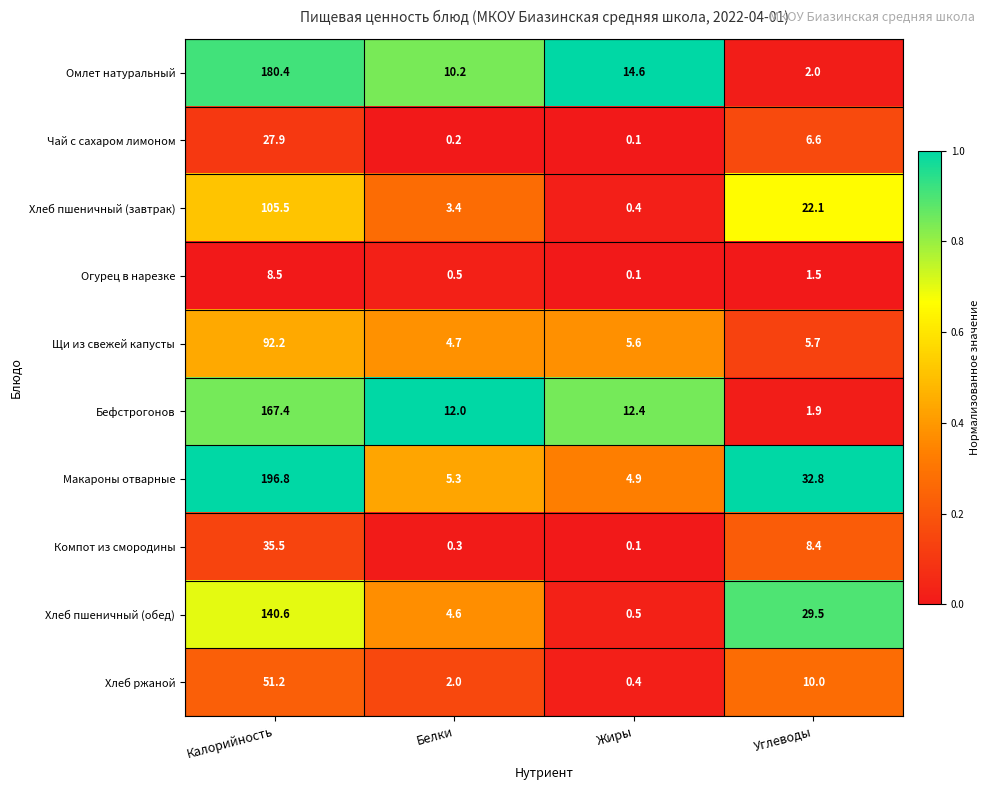

What is the average value of the Хлеб ржаной series?

15.9